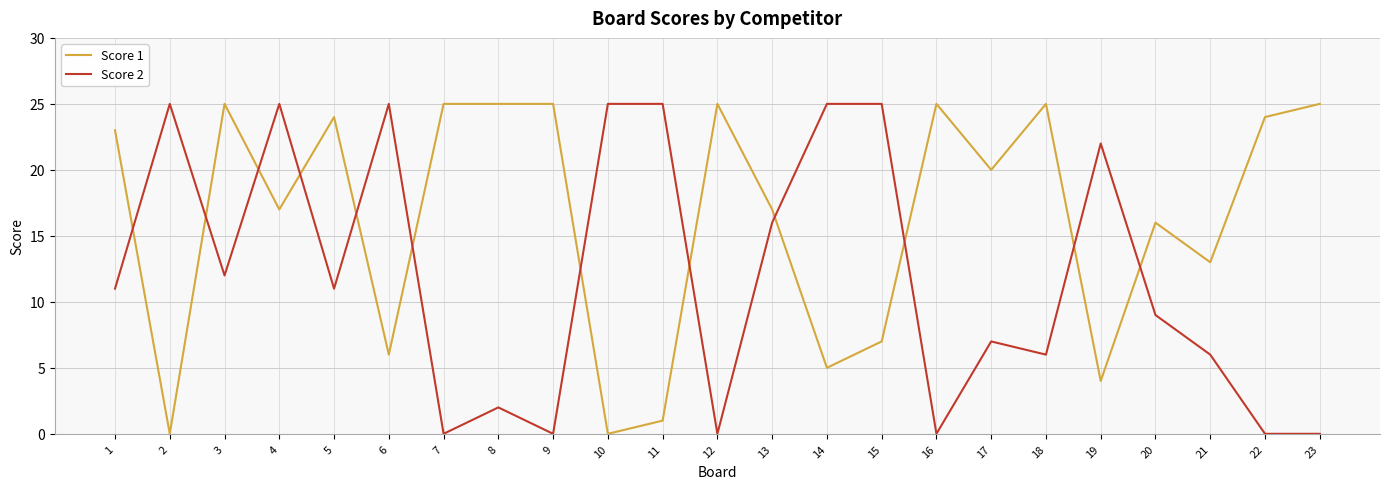

What are all the series names shown in the legend?

Score 1, Score 2